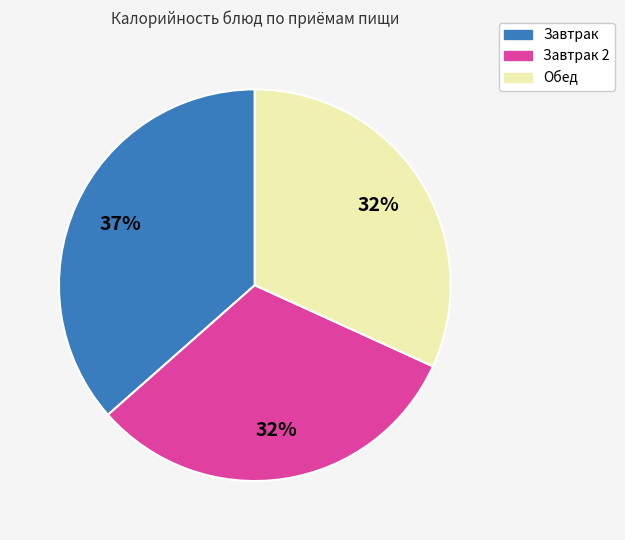

To the nearest percent, what is the average slice percentage?

33%